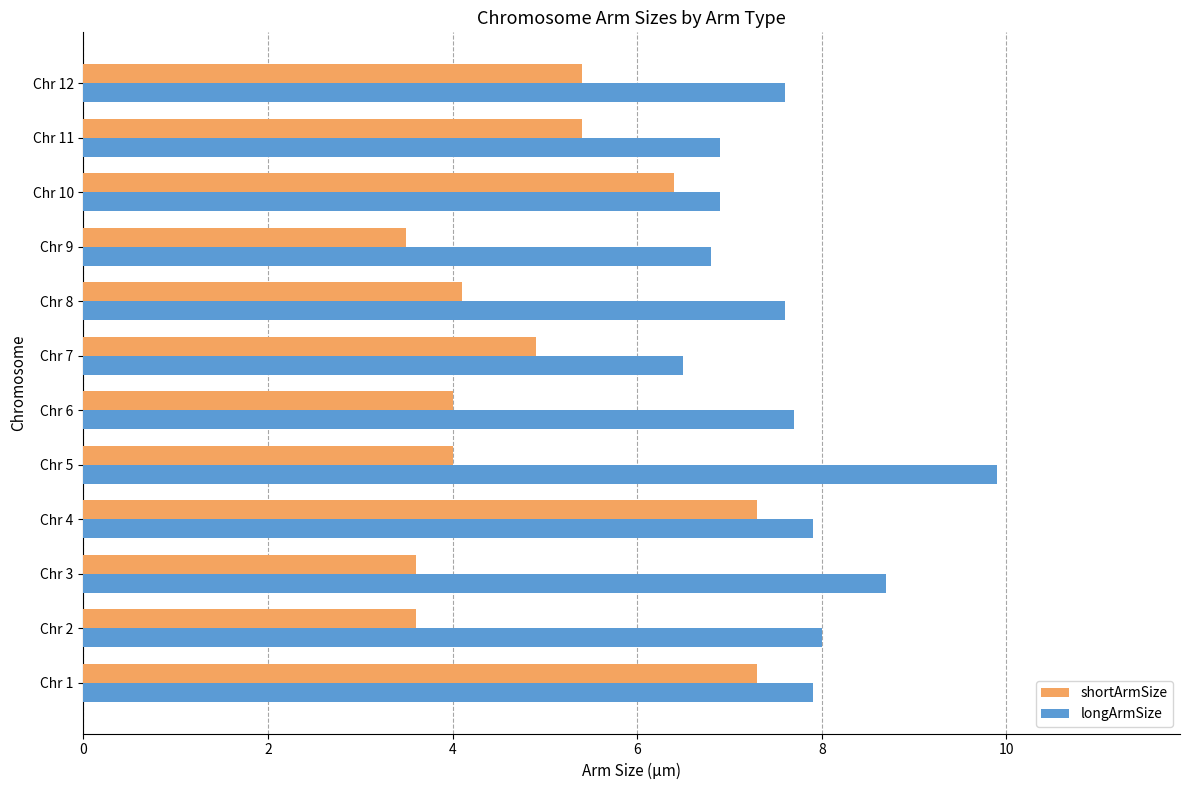

Which series has the largest total across all categories?

longArmSize